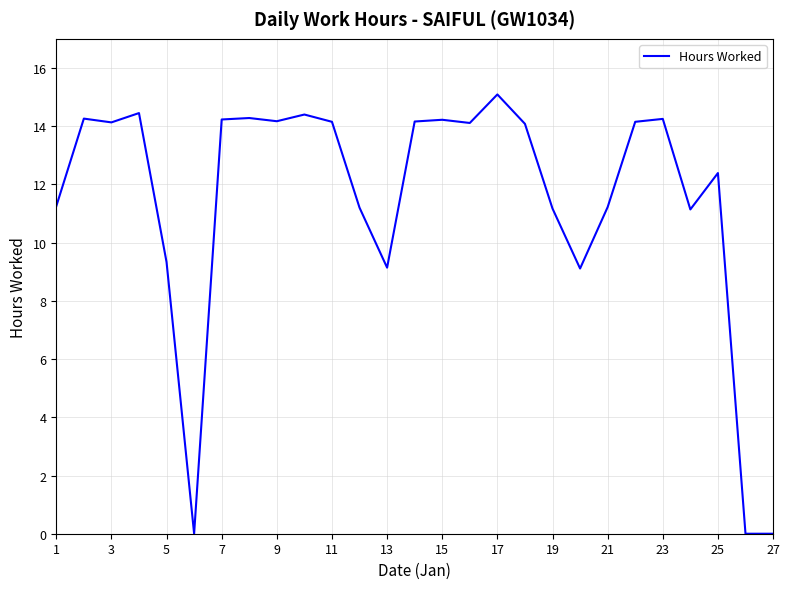

What is the maximum value shown in the chart?

15.1